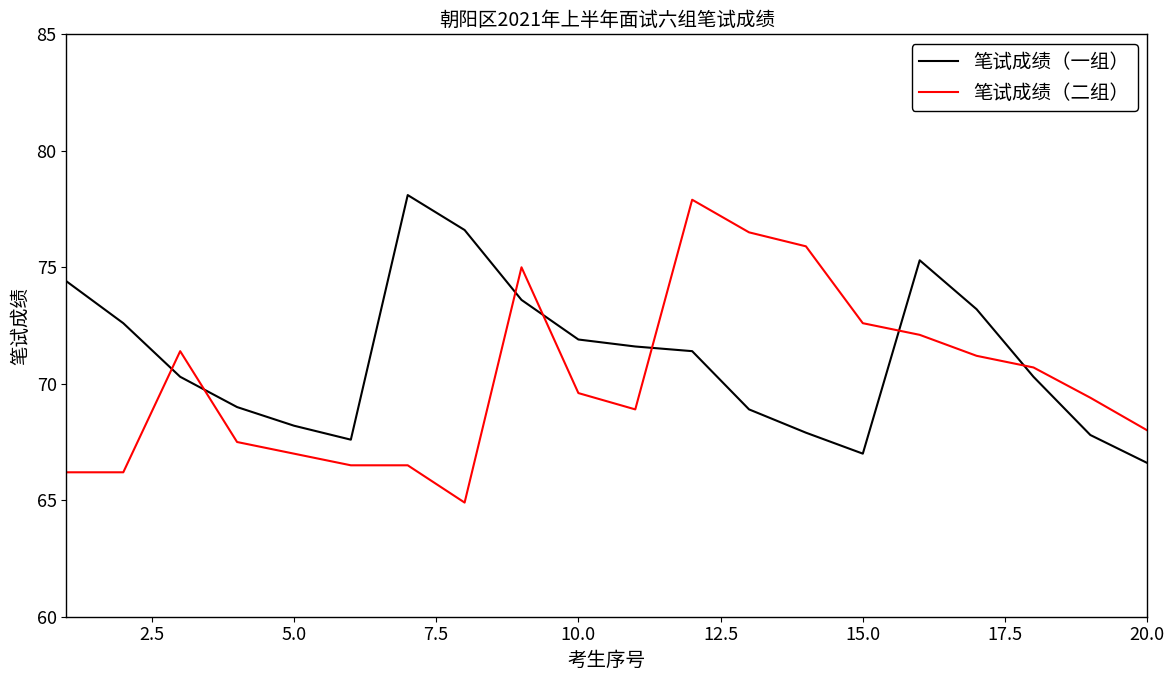

Count the number of categories in the chart.

20